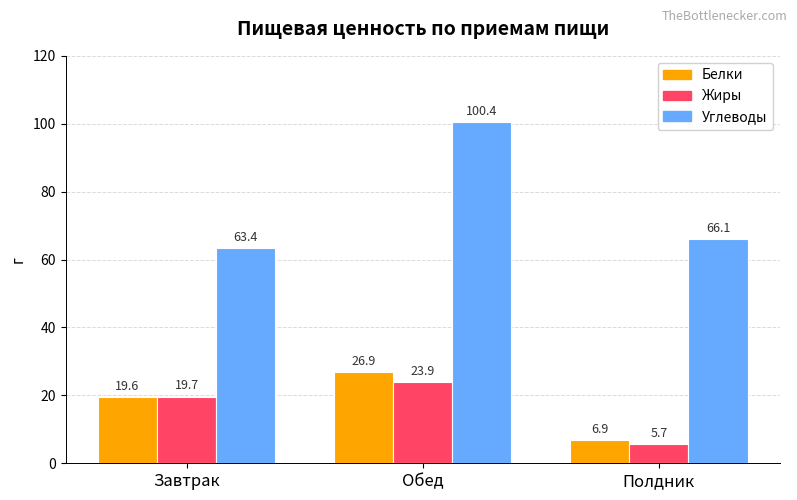

Which label corresponds to the largest value in the chart?

Обед